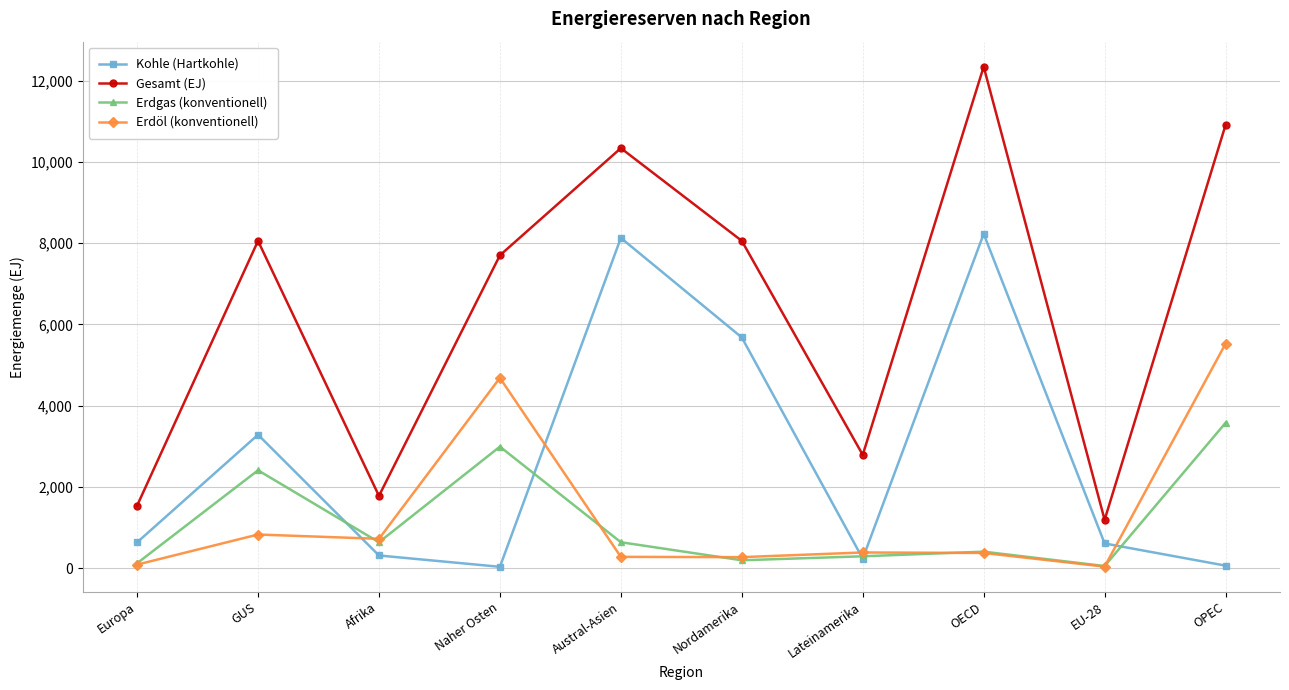

Rank the series by their maximum value, from highest to lowest.

Gesamt (EJ), Kohle (Hartkohle), Erdöl (konventionell), Erdgas (konventionell)